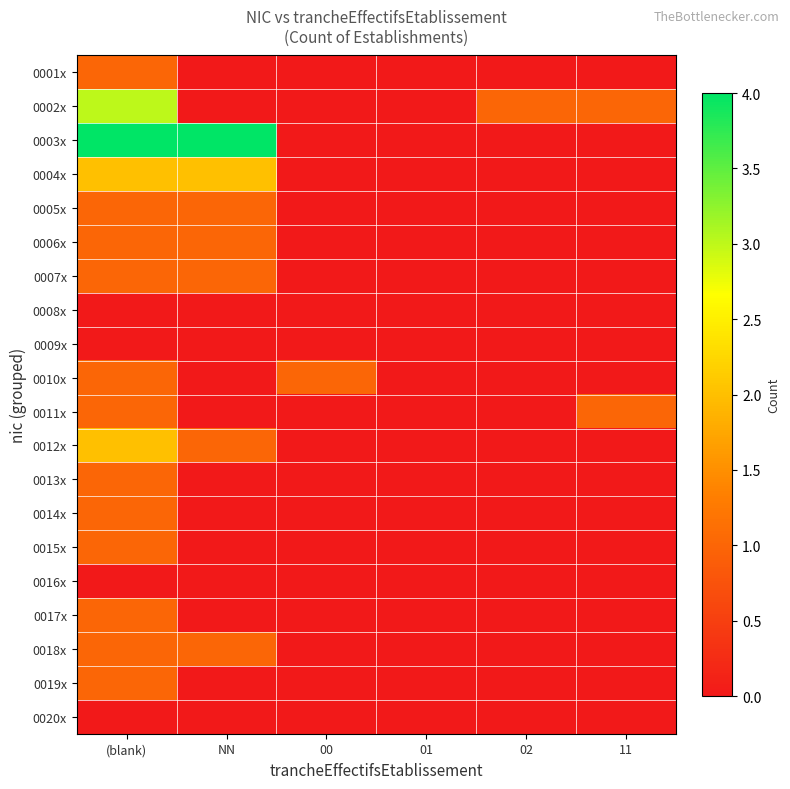

How many distinct data groups are displayed?

20